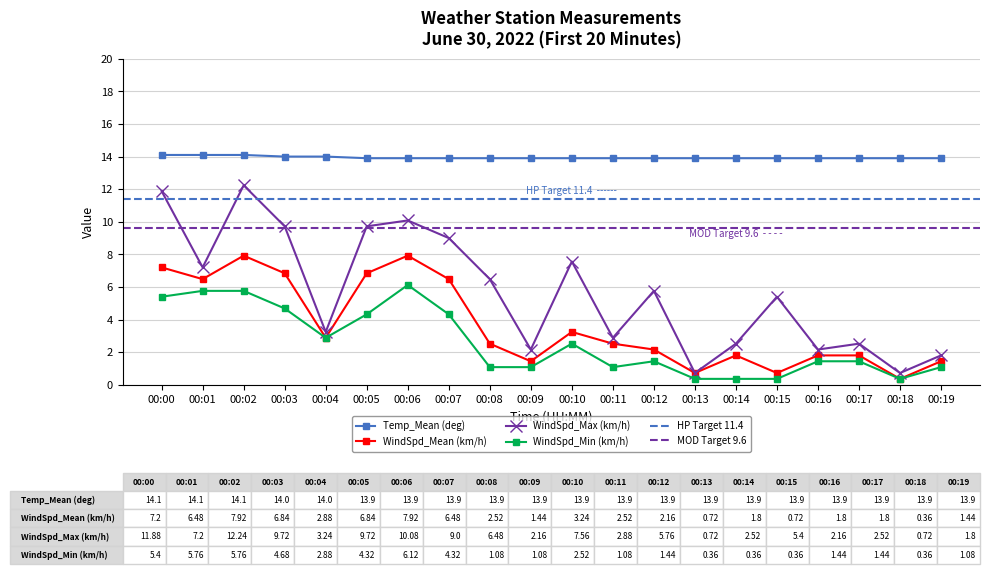

At which category does WindSpd_Max (km/h) reach its first local valley?

00:01